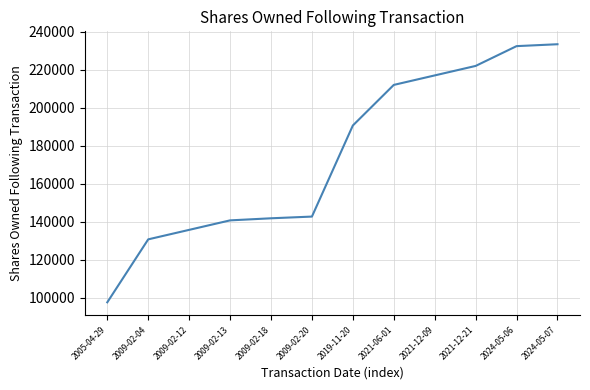

What is the change in value from 2019-11-20 to 2021-12-09?

+26384